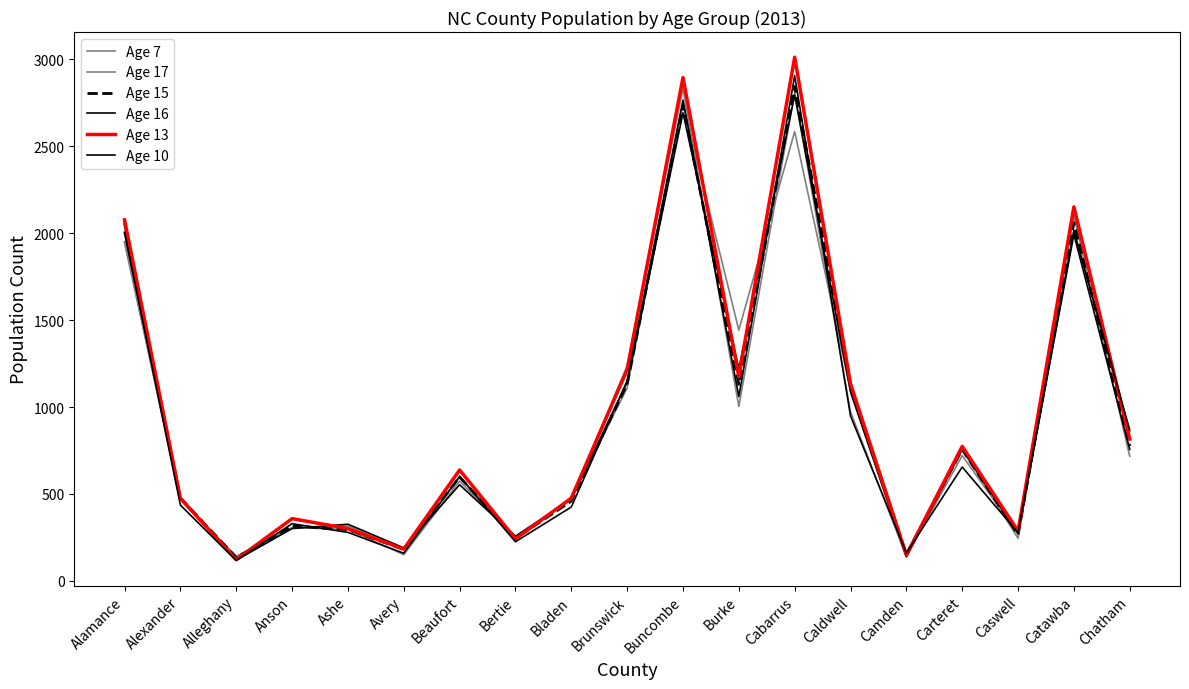

Which series has the widest spread of values?

Age 13